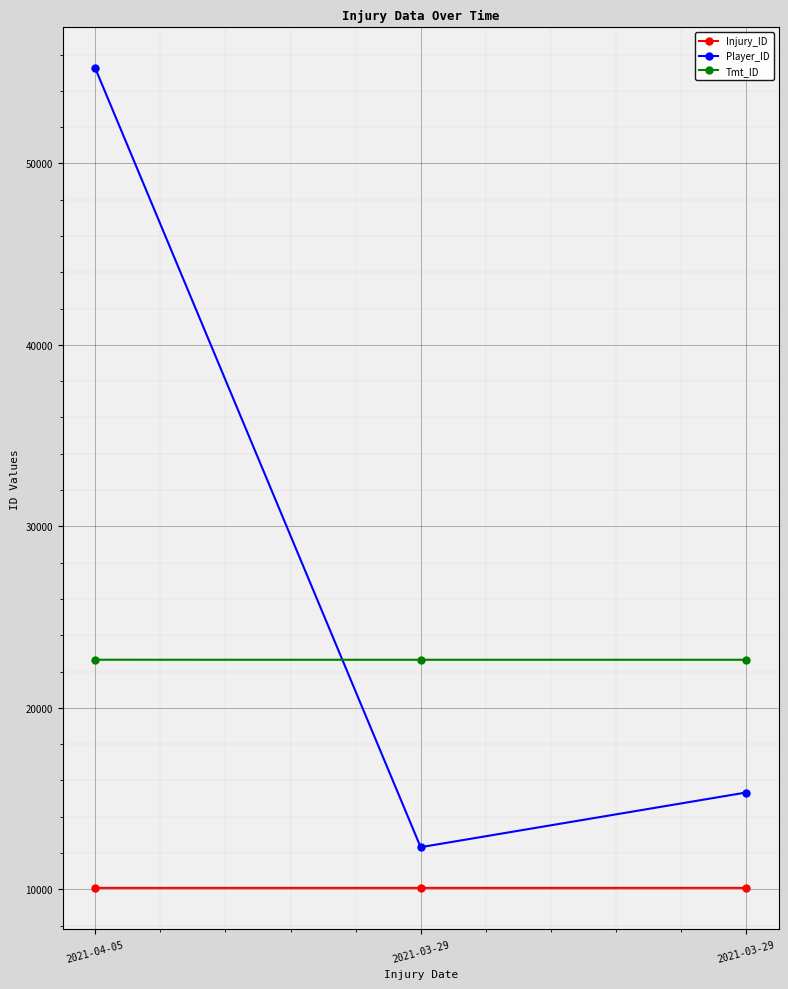

Is this an area chart (filled region under the line)?

No